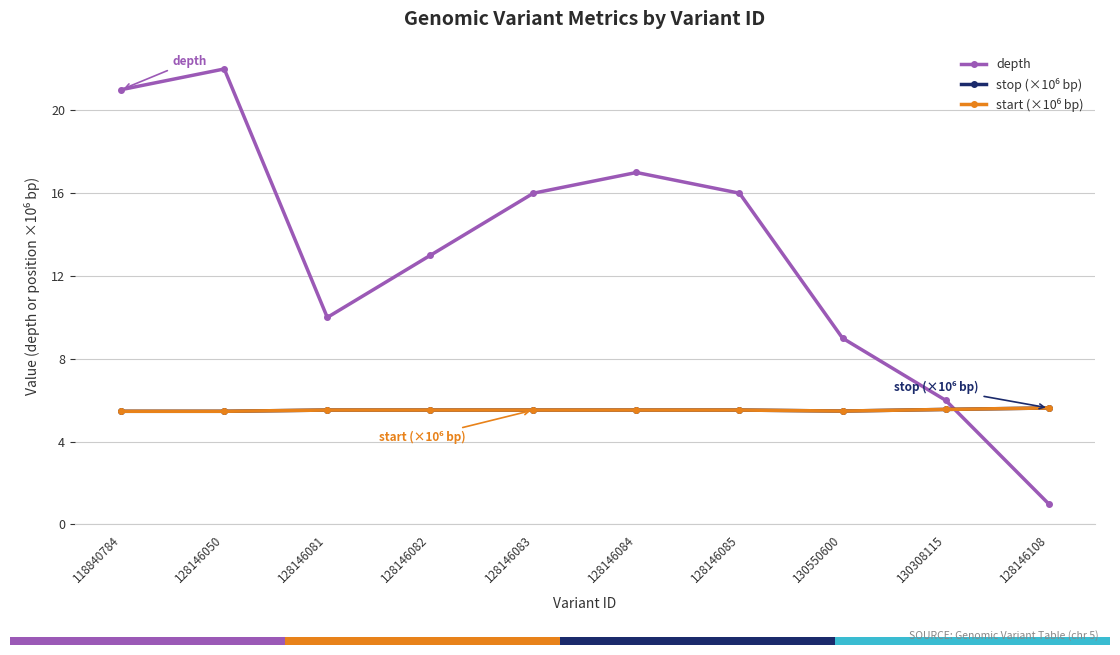

Between 130550600 and 130308115, which series saw the biggest shift?

depth